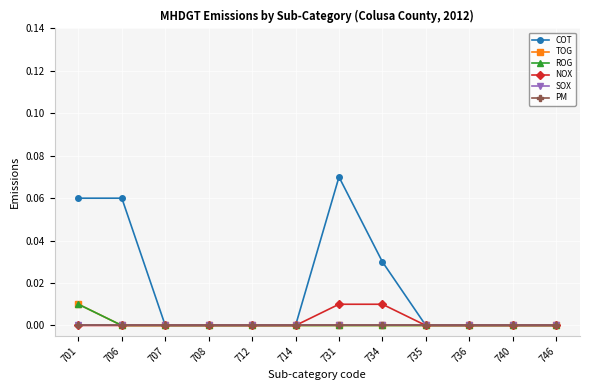

Does the chart display data point markers on the line(s)?

Yes